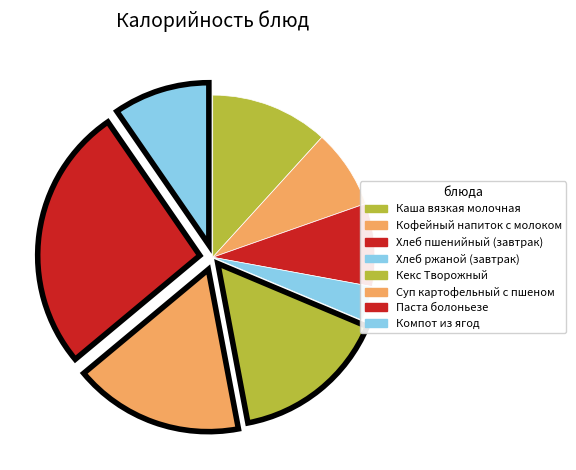

To the nearest percent, what percentage of the pie is Паста болоньезе?

26%